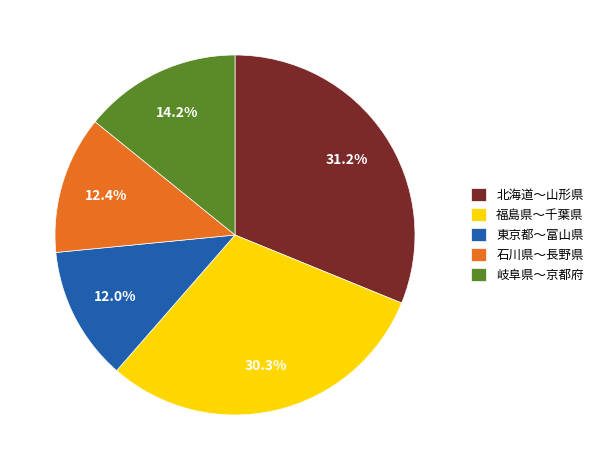

Combined, what portion of the pie is 北海道〜山形県 and 石川県〜長野県?

43.6%